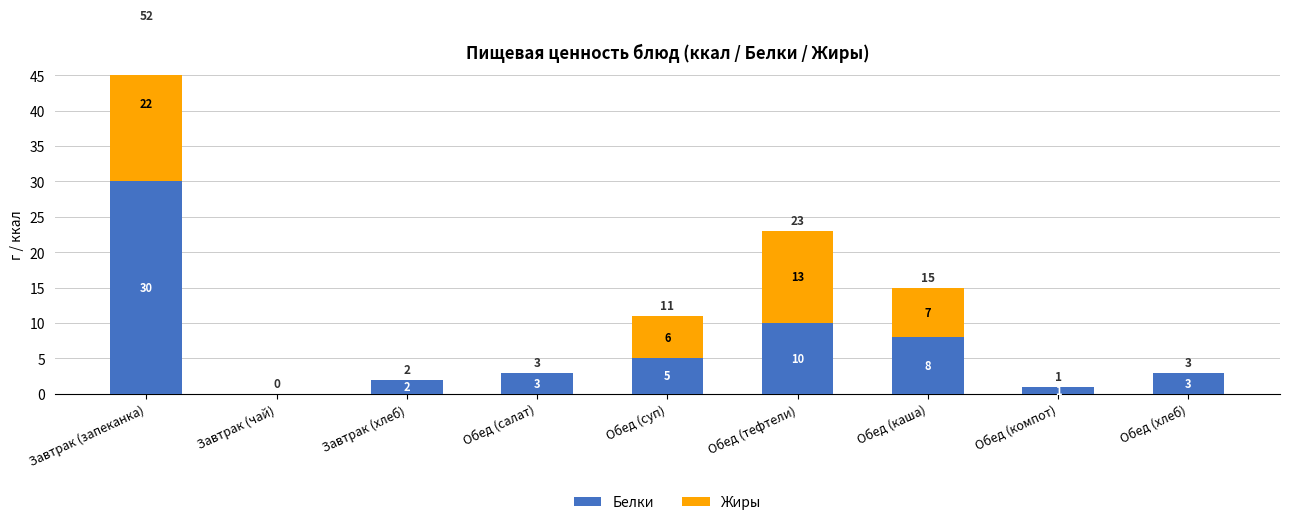

Where does the Белки series first go above 3?

Завтрак (запеканка)